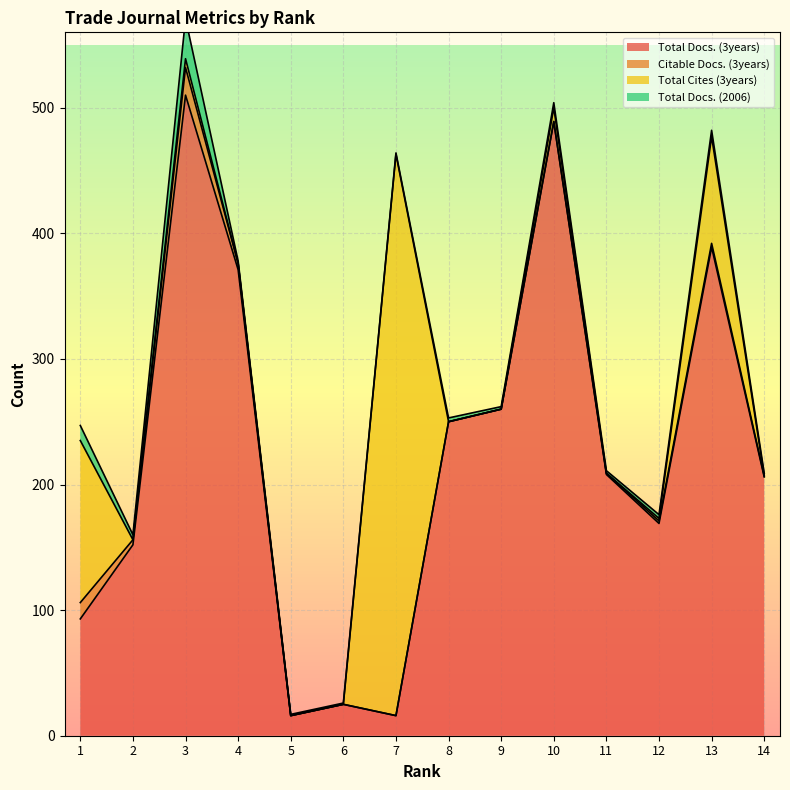

The value of Citable Docs. (3years) at Rank 5 is -13. True or false?

False